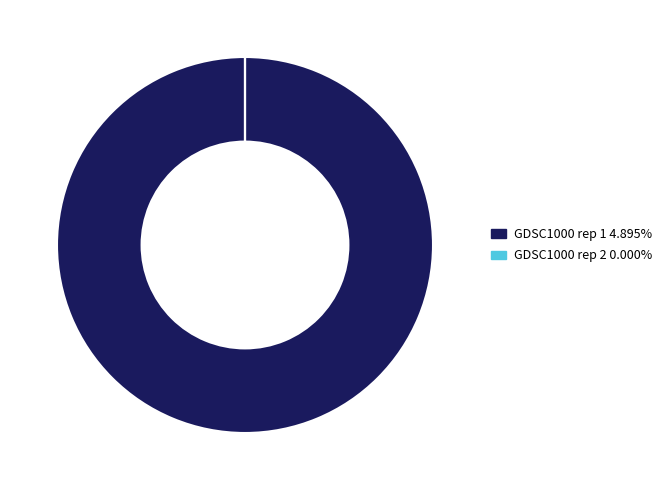

Is there a majority slice in this chart?

Yes